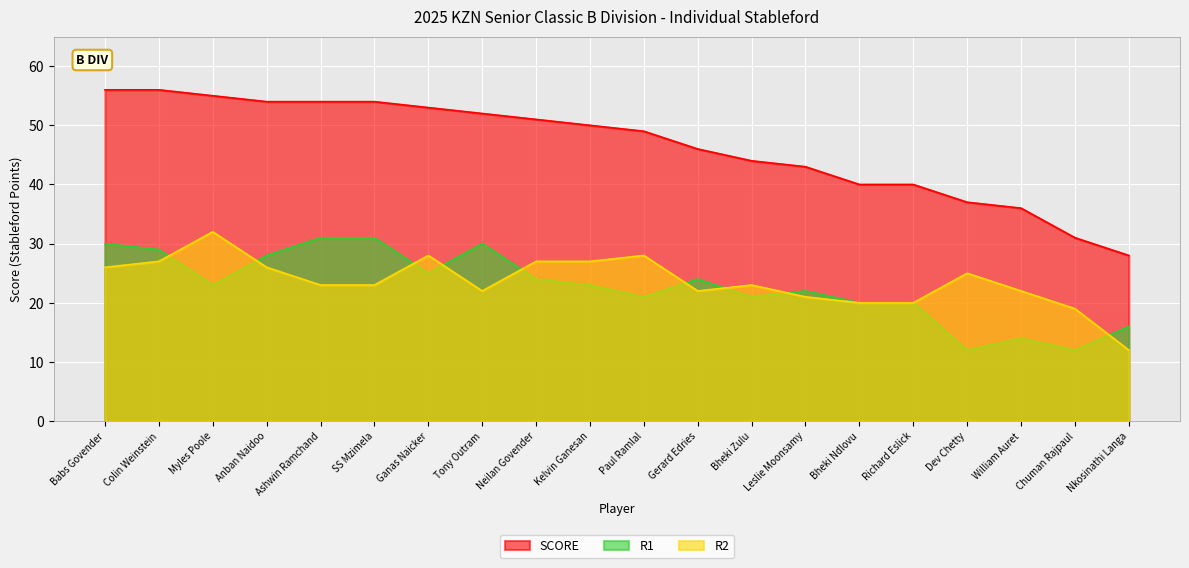

What is the average value of the R2 series?

24